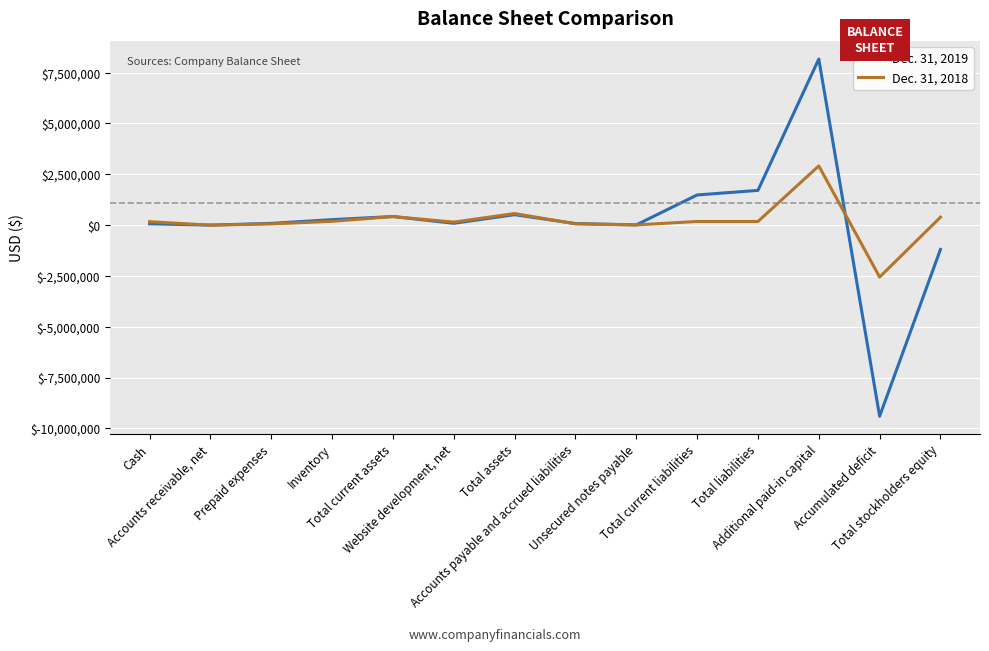

What is the difference between the Dec. 31, 2018 values at Website development, net and Additional paid-in capital?

2764800